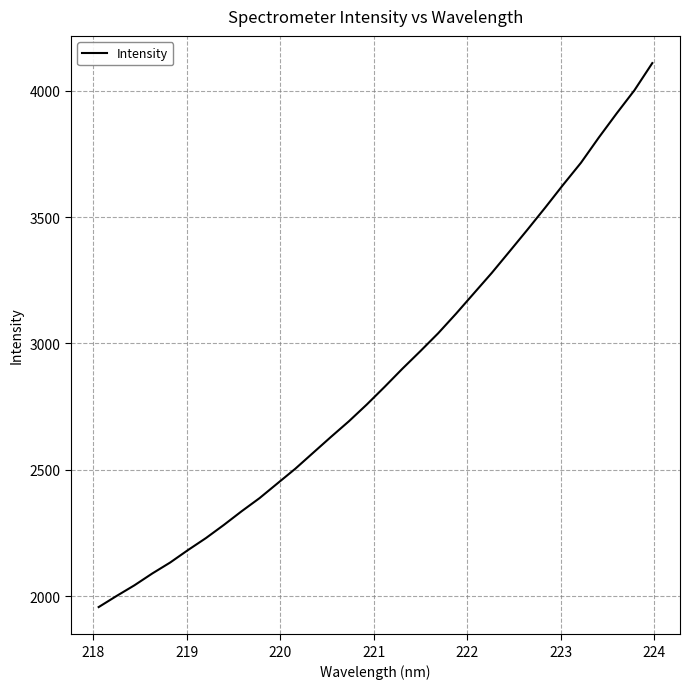

What is the greatest value displayed?

4109.6